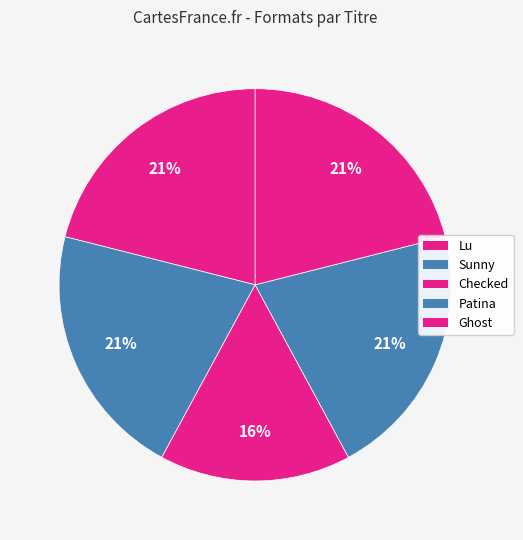

Count the number of slices in the pie.

5